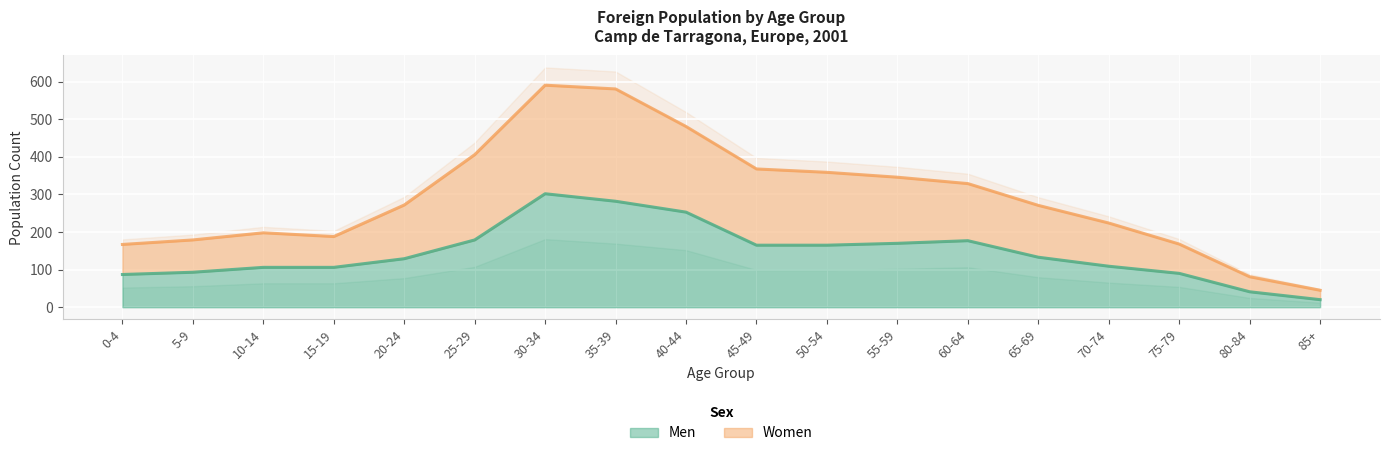

What is the label of the 18th point from the left?

85+